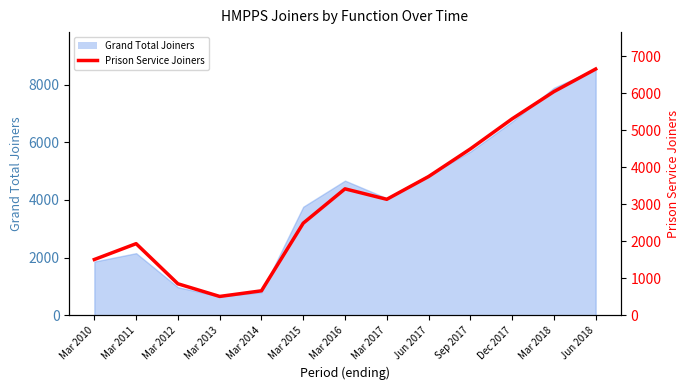

True or false: there are more than 0 points higher than both neighbors.

True